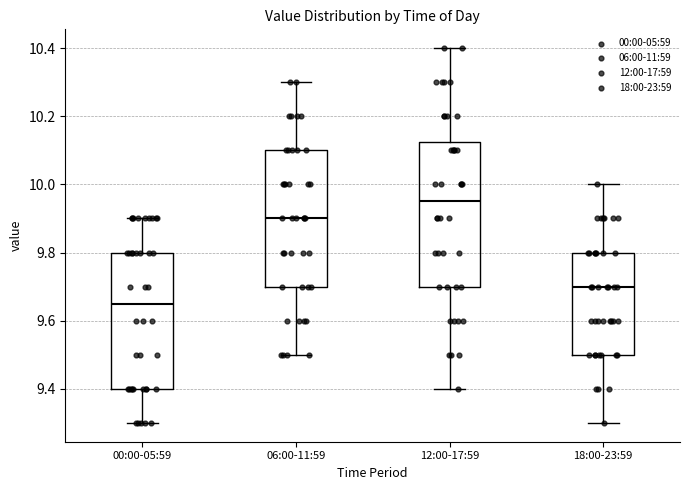

Which box has the lowest median line?

00:00-05:59